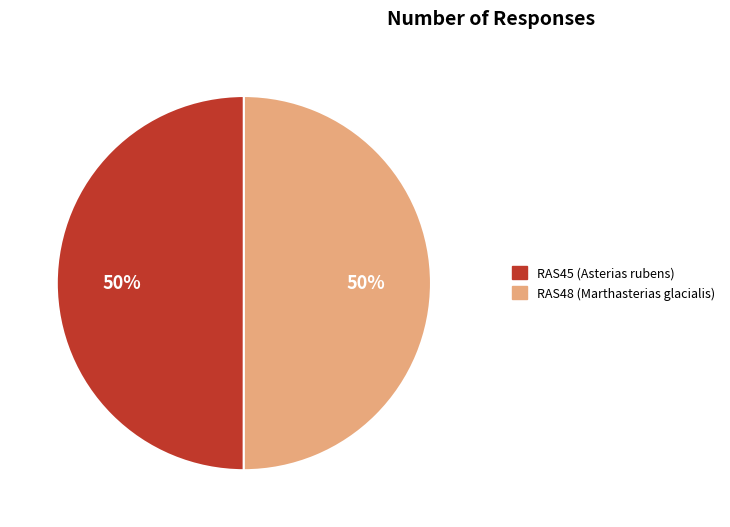

True or false: RAS45 (Asterias rubens) accounts for 42% of the total.

False